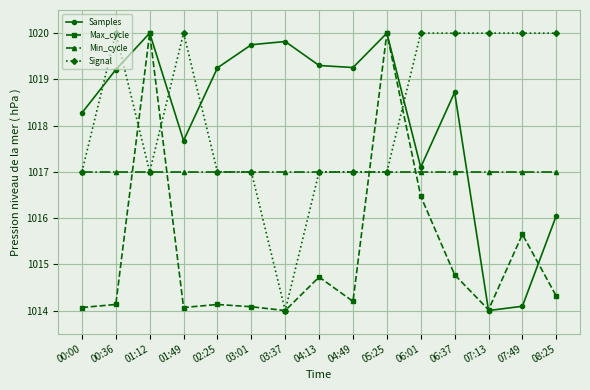

Where is the first local minimum for Samples?

01:49